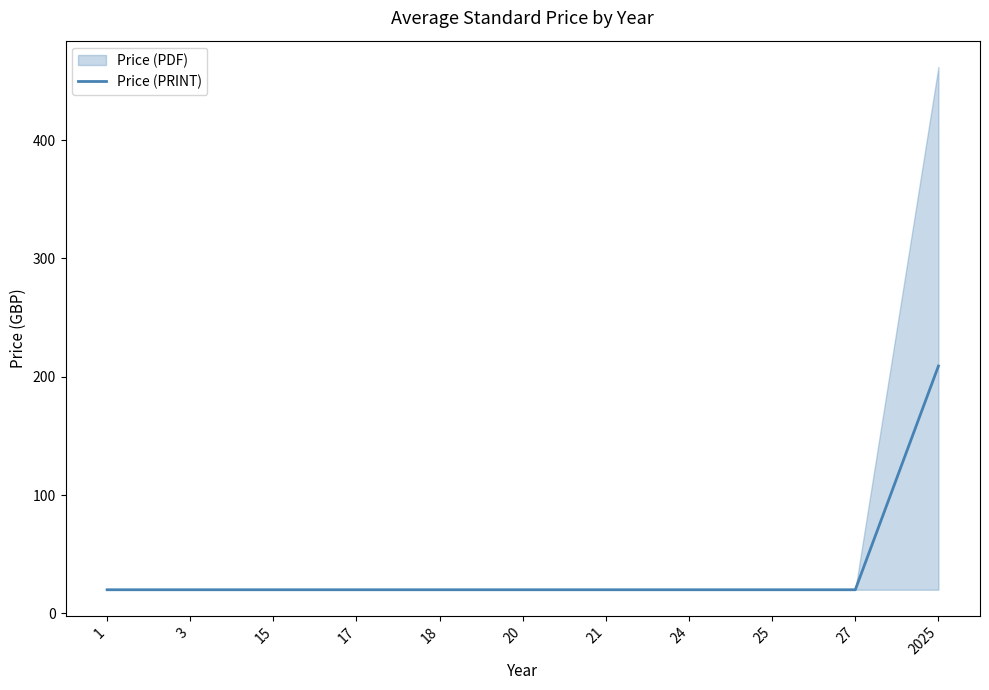

What is the difference between the values at 2025 and 18?

189.1